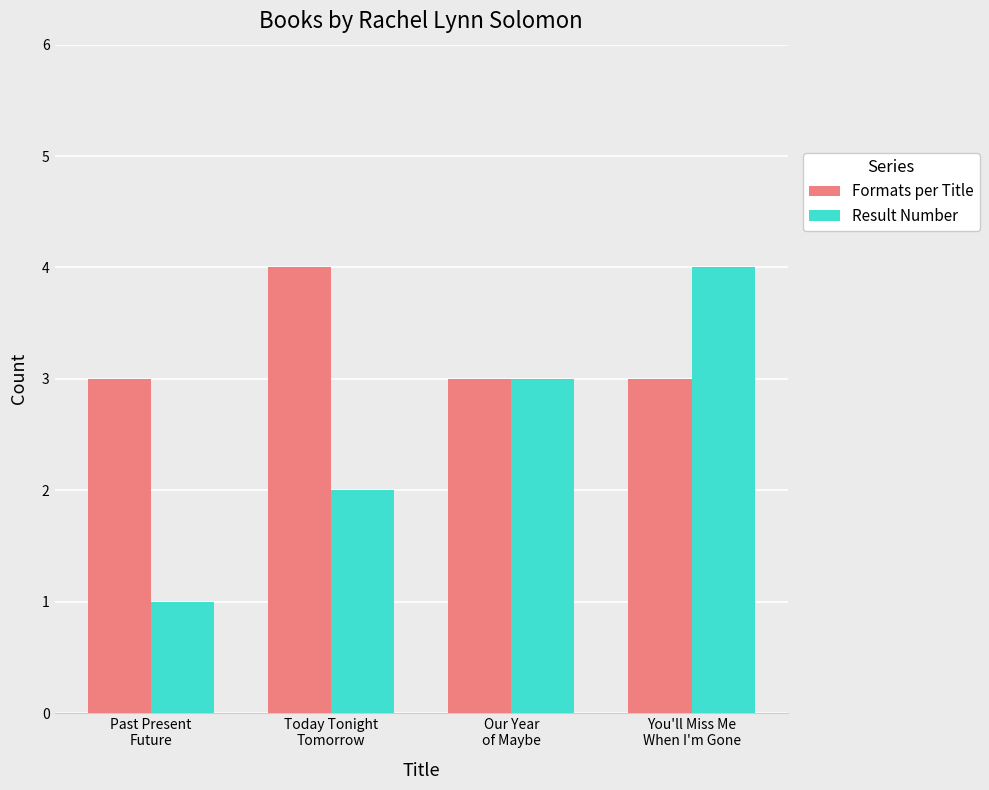

Rank the series by their average value, from highest to lowest.

Formats per Title, Result Number